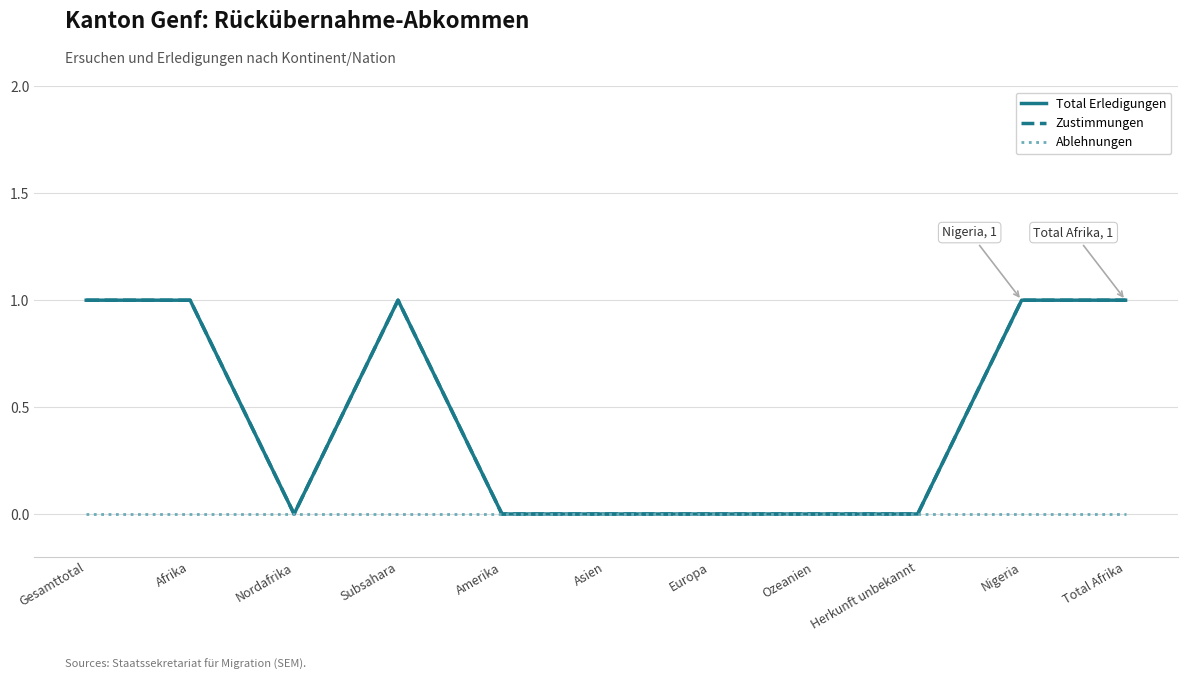

Where is the first local maximum for Zustimmungen?

Subsahara